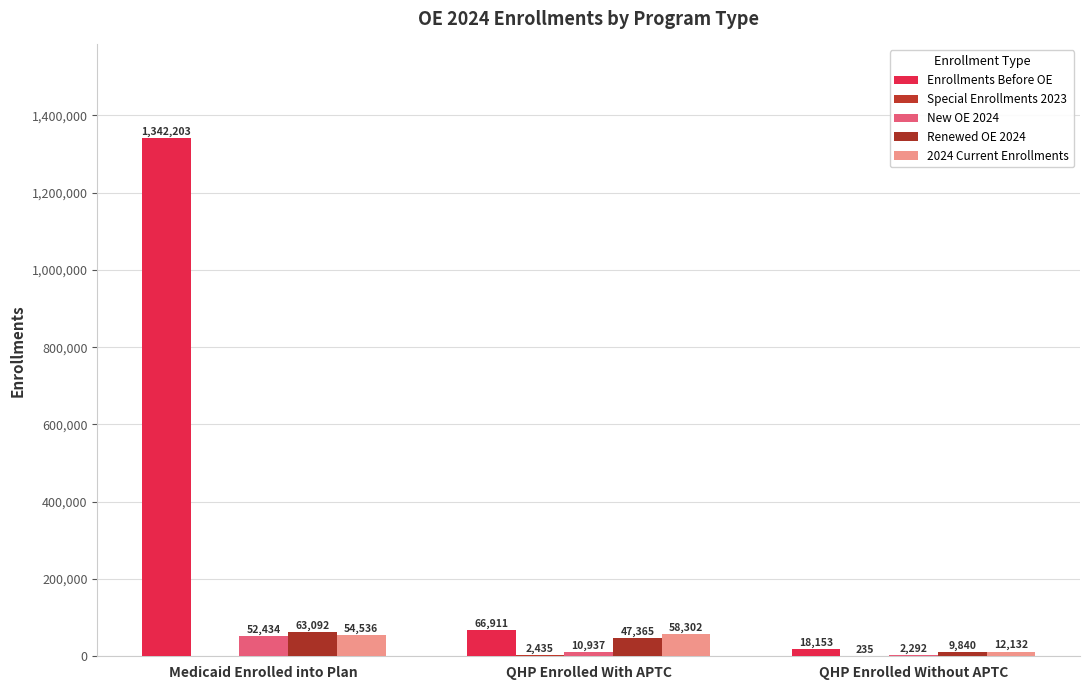

What is the highest value of the Renewed OE 2024 series?

63092